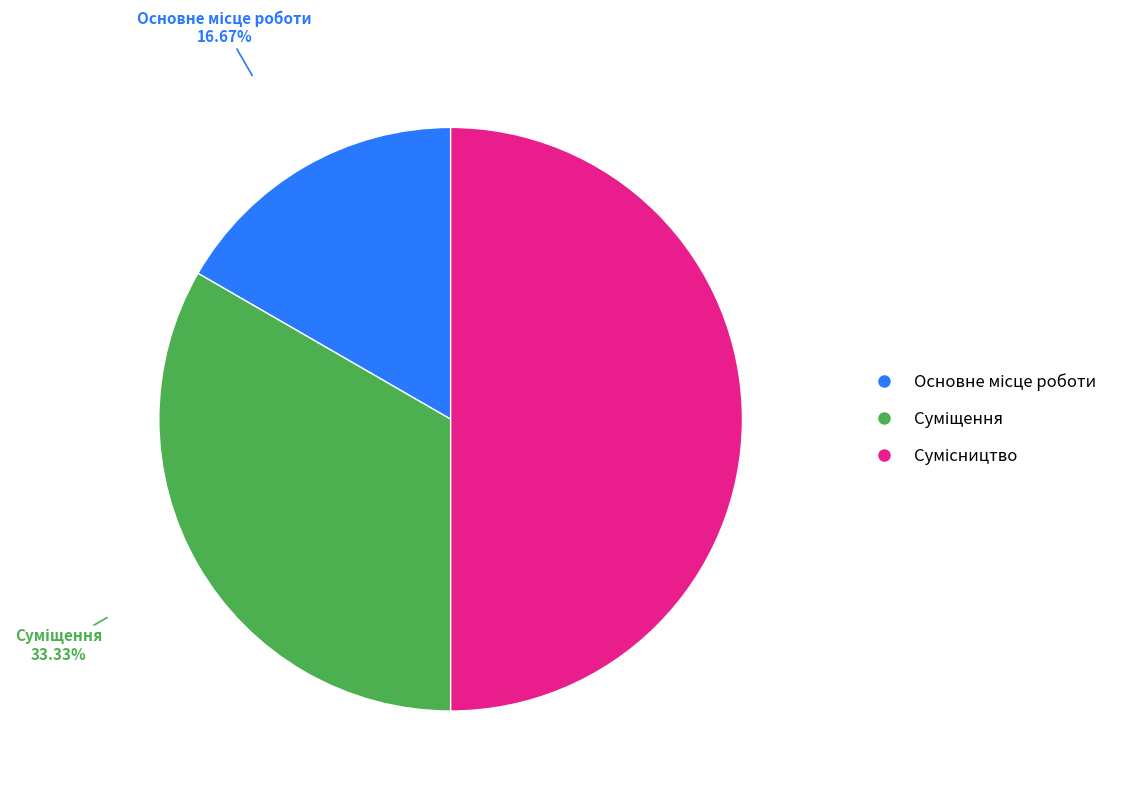

How many segments does this pie chart have?

3